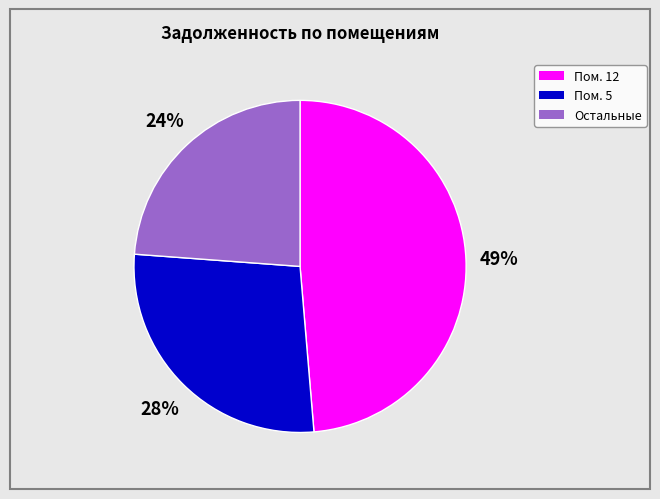

Is there a majority slice in this chart?

No